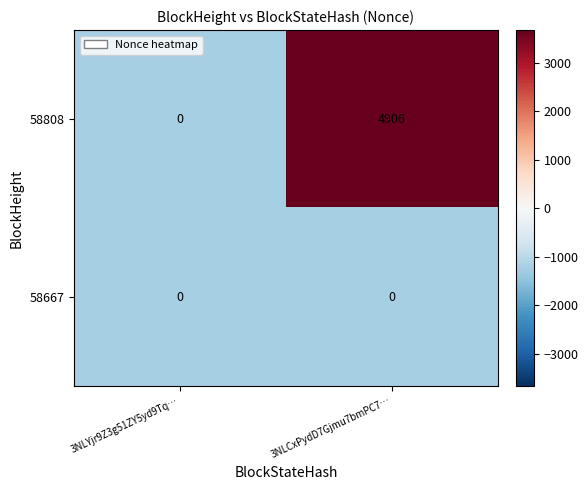

How many categories are shown in the chart?

2